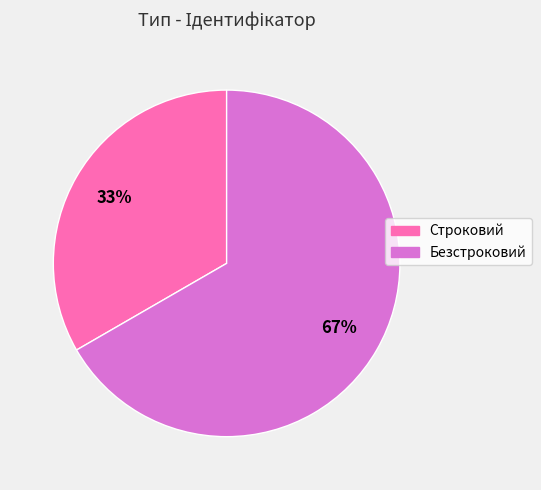

Which slice is the largest?

Безстроковий